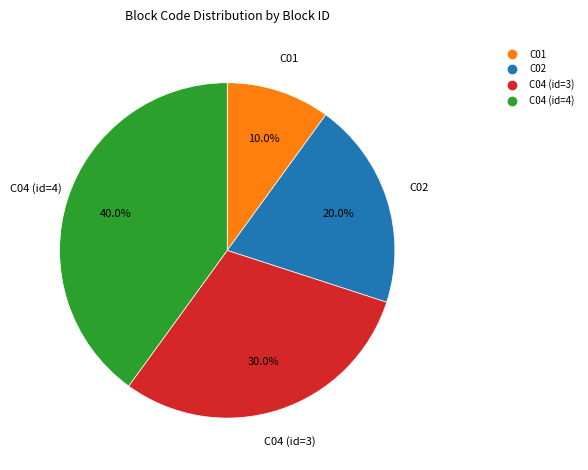

Which slice is the smallest?

C01